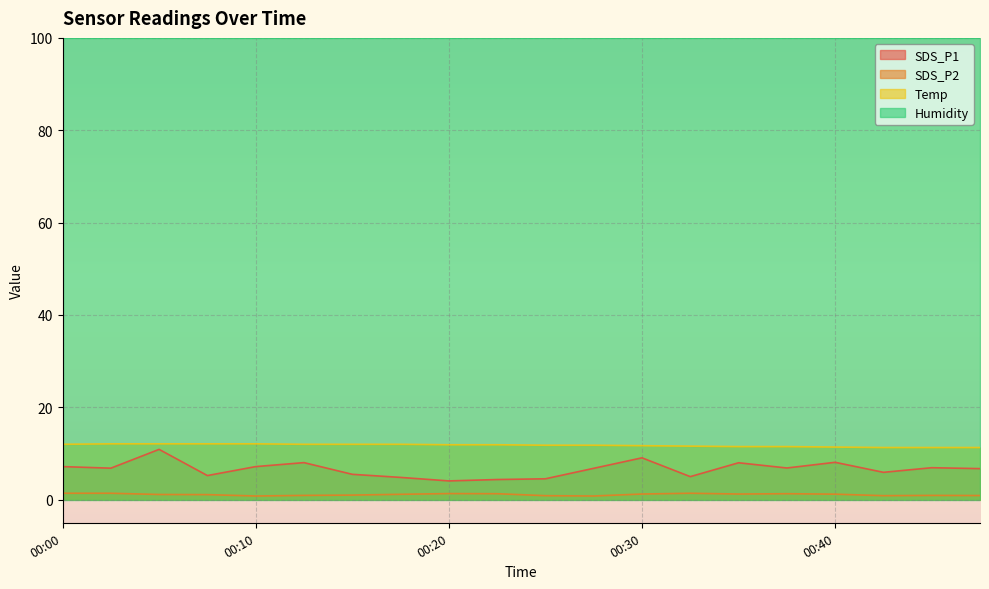

Rank the series by their maximum value, from highest to lowest.

Humidity, Temp, SDS_P1, SDS_P2